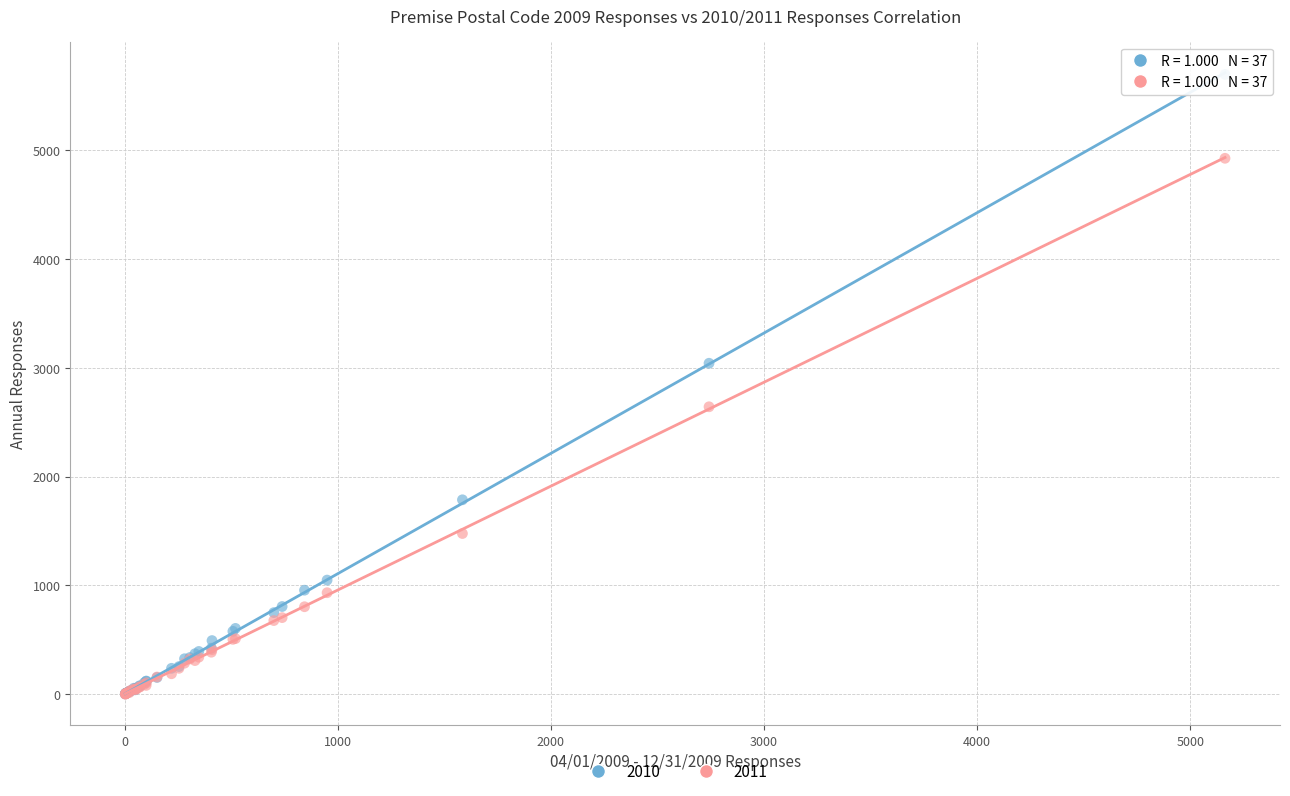

In the 2011 series, what Y value is closest to 2463?

2642